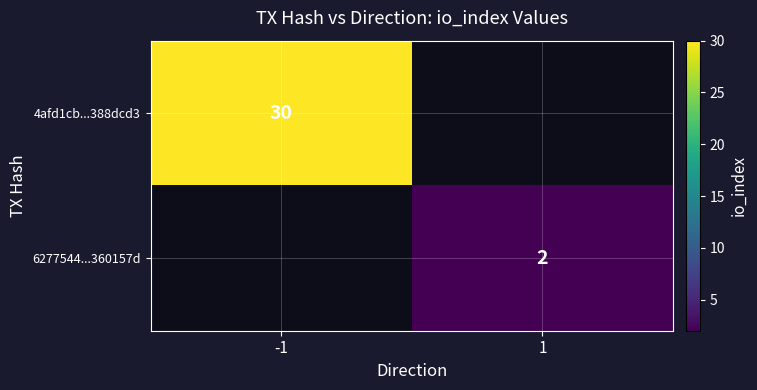

Is the value of 6277544...360157d at 1 greater than the value of 4afd1cb...388dcd3 at -1?

No